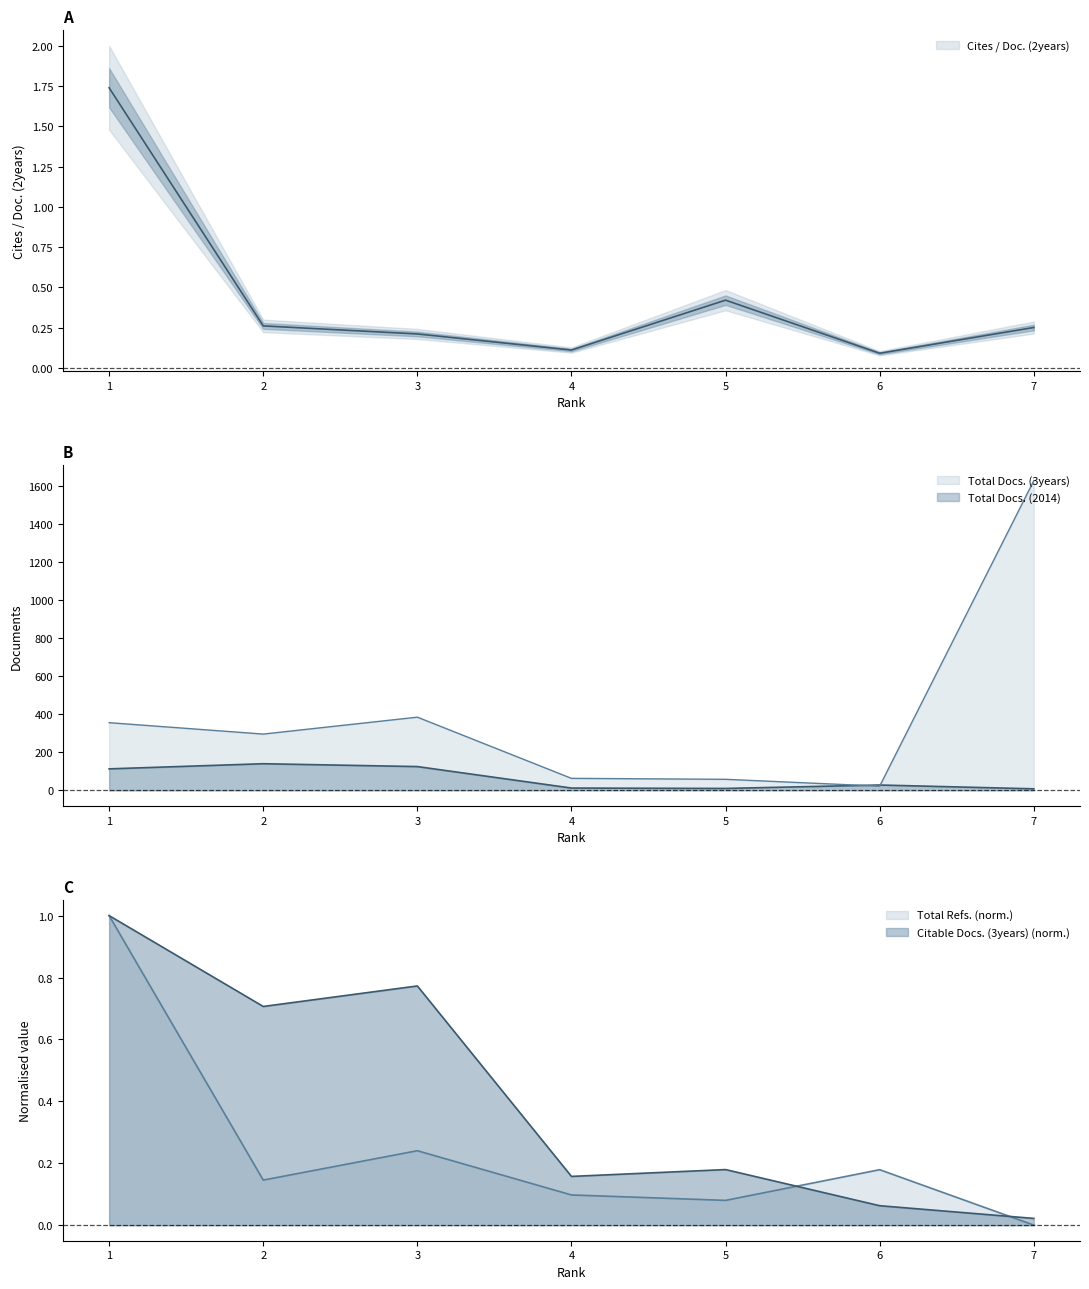

What is the sum of all Cites / Doc. (2years) values?

3.1